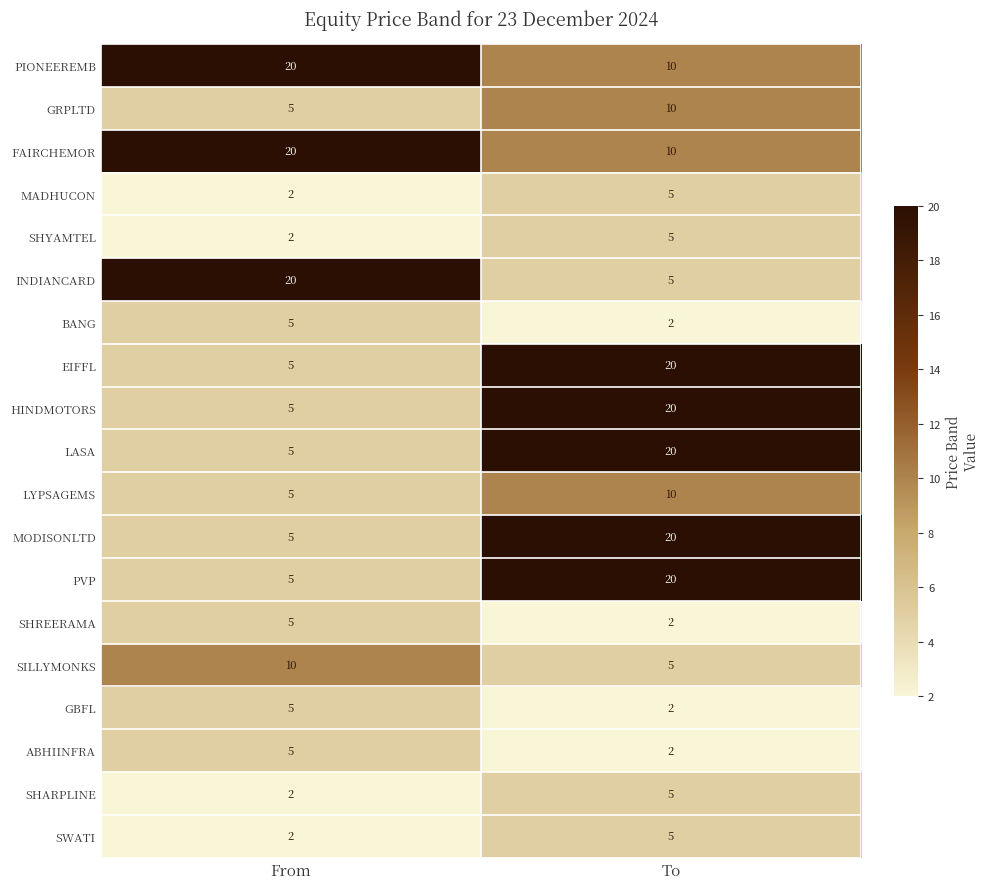

At how many categories does at least one series exceed 18?

2